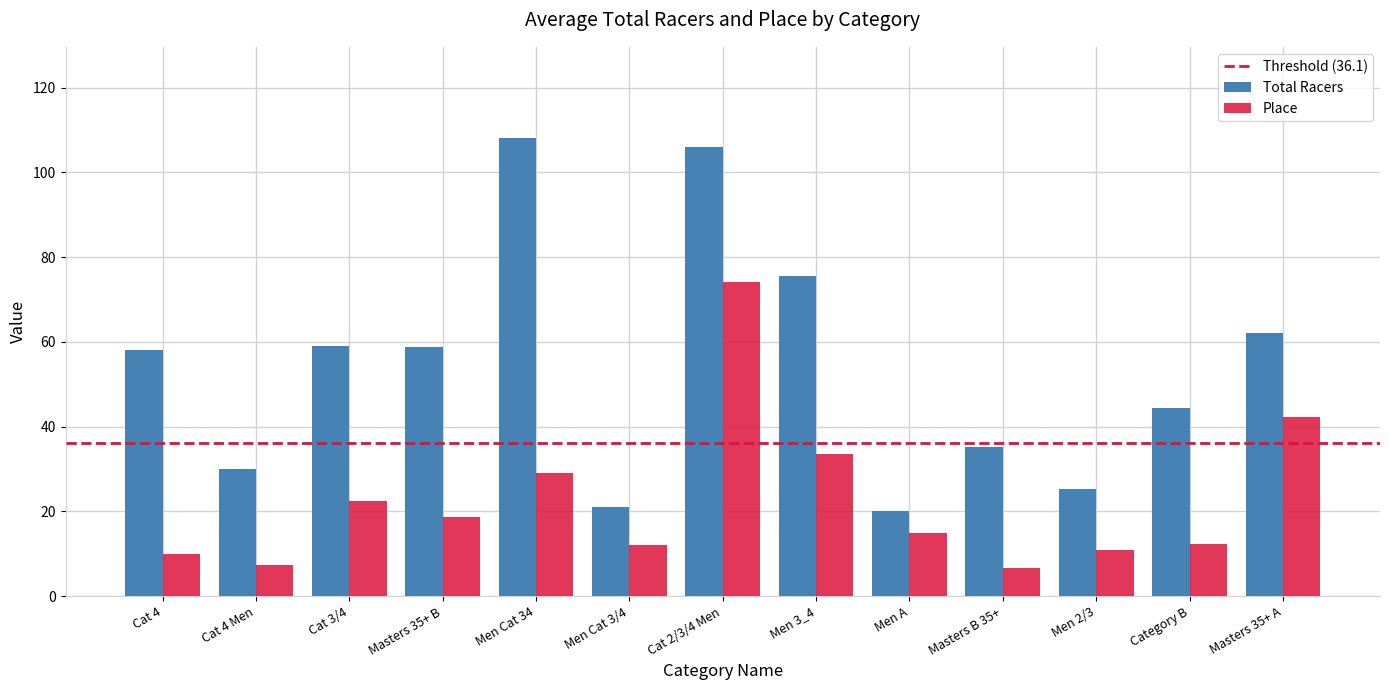

What is the minimum value shown in the chart?

6.8